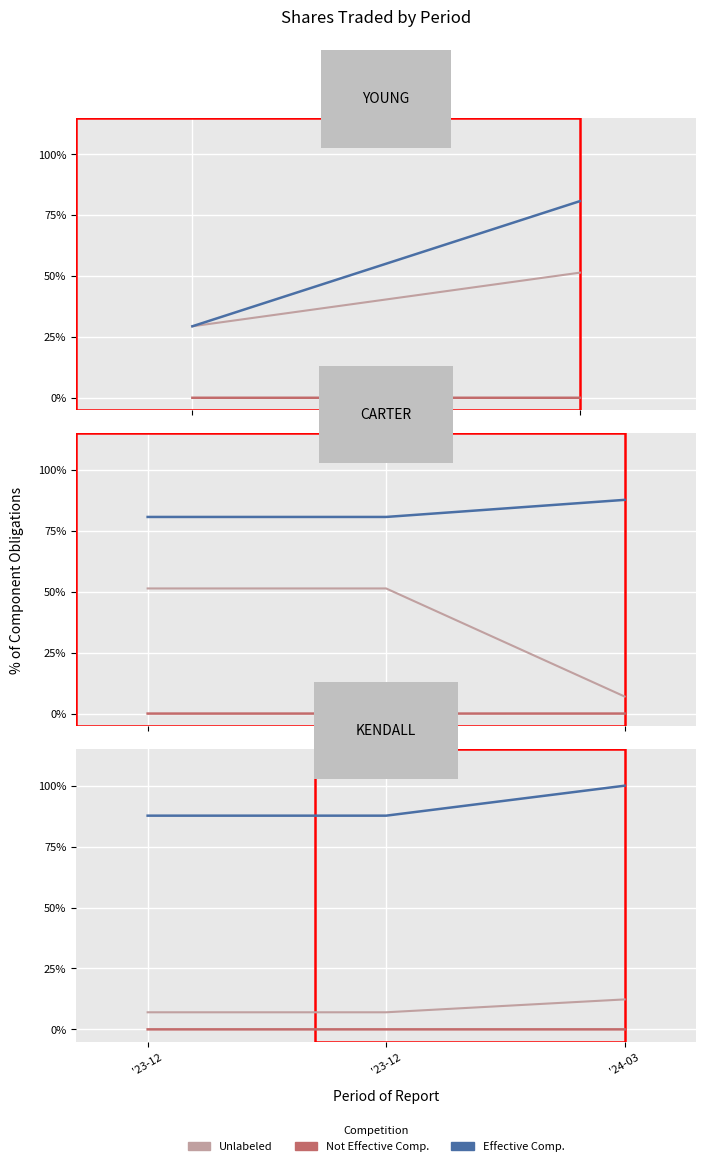

The value of Not Effective Comp. at '24-03 is 0.0. True or false?

True